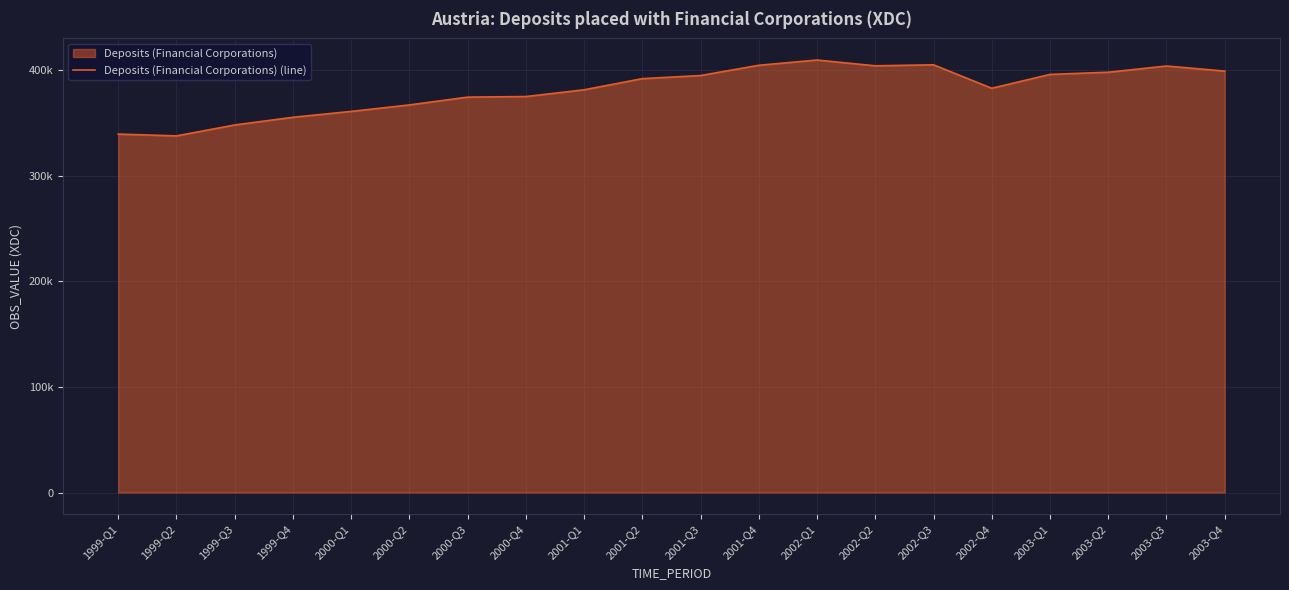

Reading left to right, extract all data points from this chart.

1999-Q1=339678	1999-Q2=337970	1999-Q3=348316	1999-Q4=355598	2000-Q1=361167	2000-Q2=367310	2000-Q3=374704	2000-Q4=375258	2001-Q1=381645	2001-Q2=392229	2001-Q3=395158	2001-Q4=404884	2002-Q1=409858	2002-Q2=404373	2002-Q3=405334	2002-Q4=383117	2003-Q1=396219	2003-Q2=398301	2003-Q3=404177	2003-Q4=399372